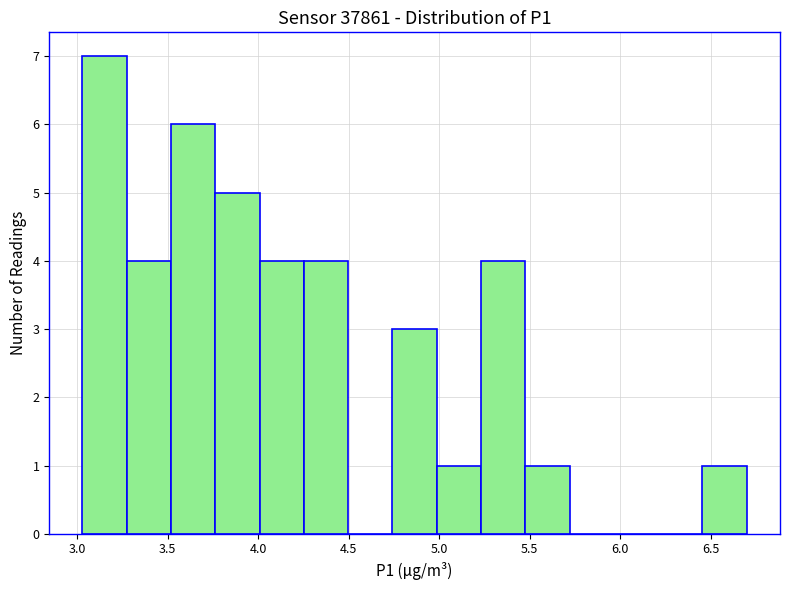

Reading left to right, transcribe this chart: for each bar, give the range it covers on the x-axis and its height. Neither the bar edges nor the heights are printed on the chart, so give them approximately, as read against the axes.

3.05 to 3.25: 7
3.25 to 3.50: 4
3.50 to 3.75: 6
3.75 to 4.00: 5
4.00 to 4.25: 4
4.25 to 4.50: 4
4.50 to 4.75: 0
4.75 to 5.00: 3
5.00 to 5.25: 1
5.25 to 5.50: 4
5.50 to 5.70: 1
5.70 to 5.95: 0
5.95 to 6.20: 0
6.20 to 6.45: 0
6.45 to 6.70: 1